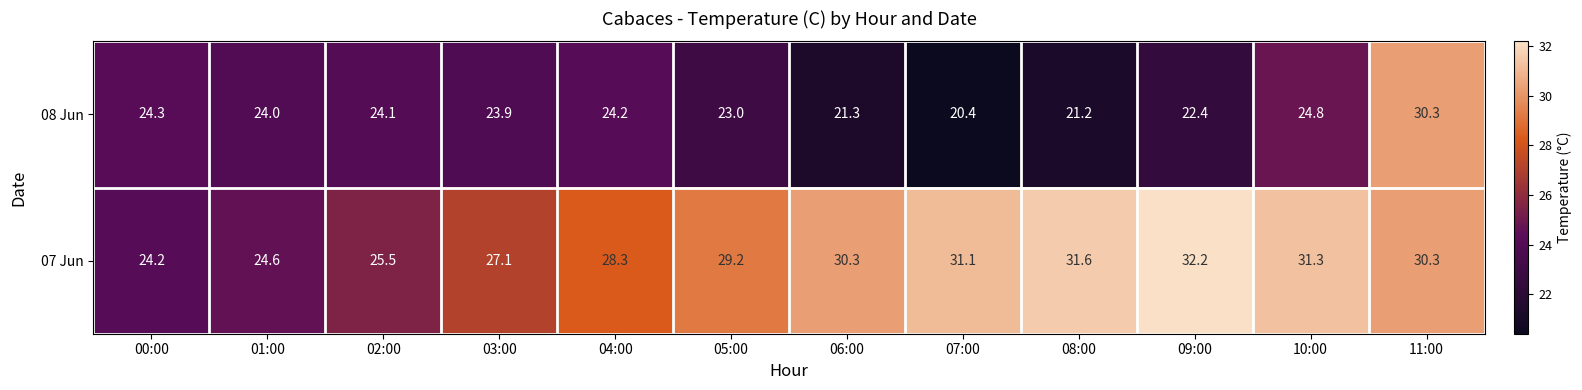

How many values in the 07 Jun series exceed 30?

6